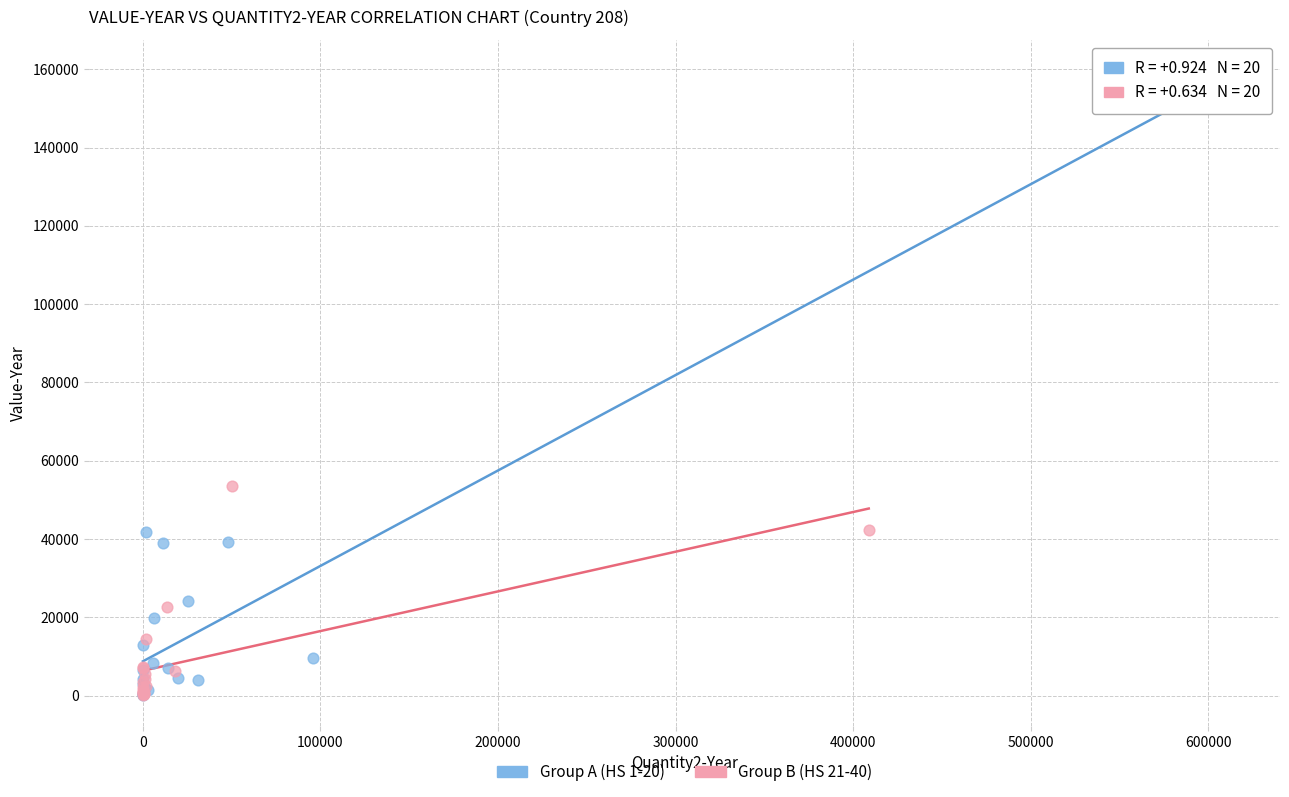

Which series has the widest spread of Y values?

Group A (HS 1-20)